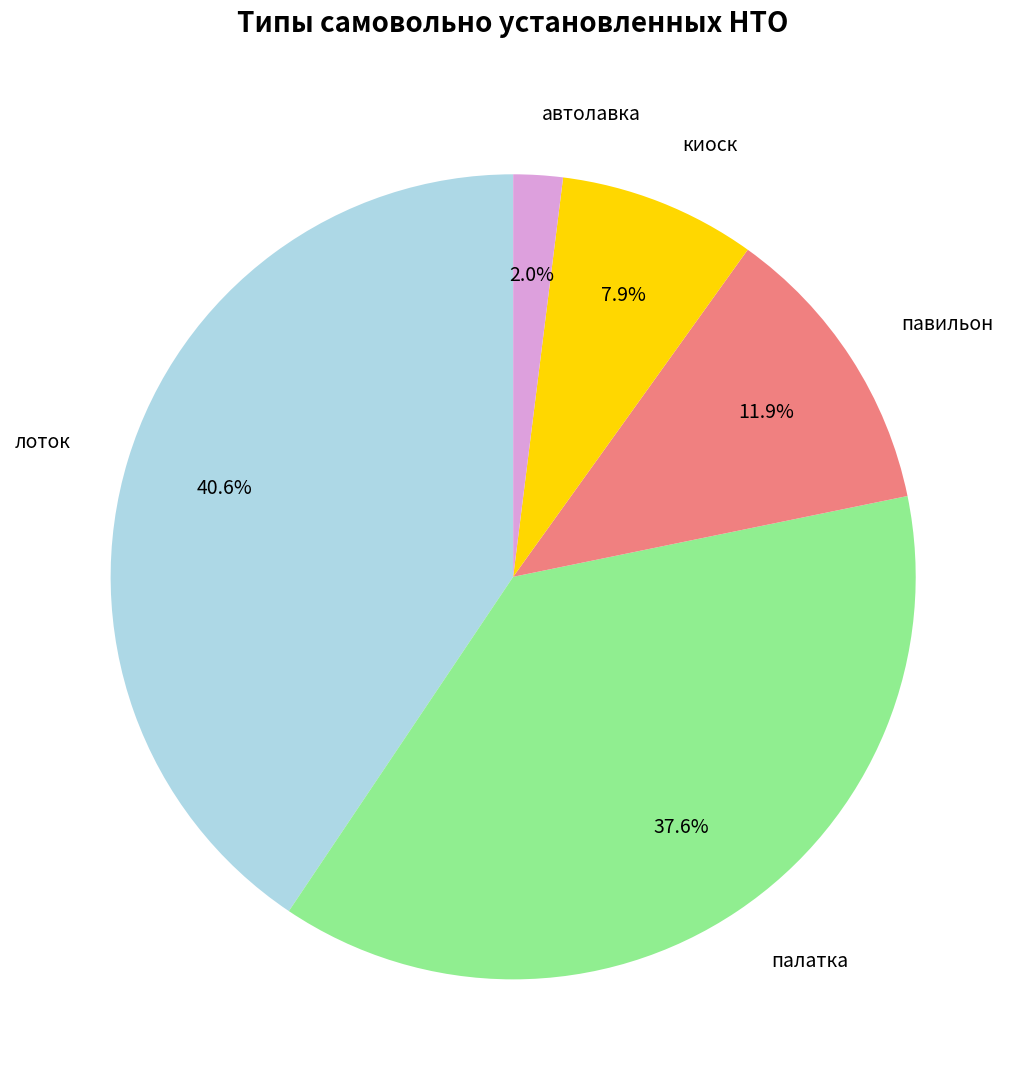

To the nearest percent, what portion does автолавка represent?

2%